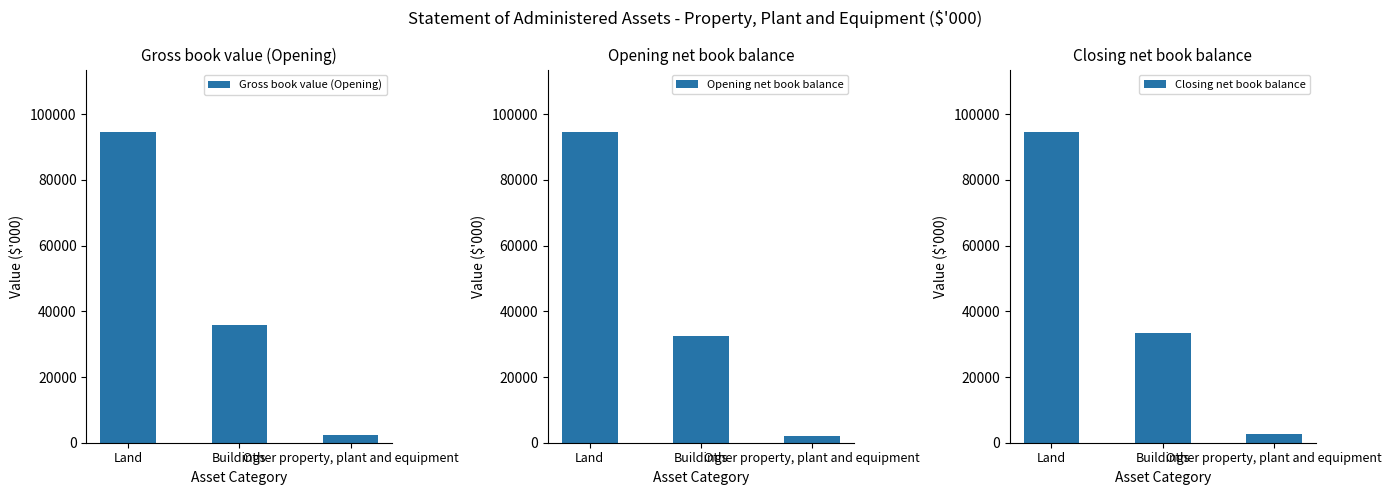

List the series in order of their peak value, lowest first.

Gross book value (Opening), Opening net book balance, Closing net book balance